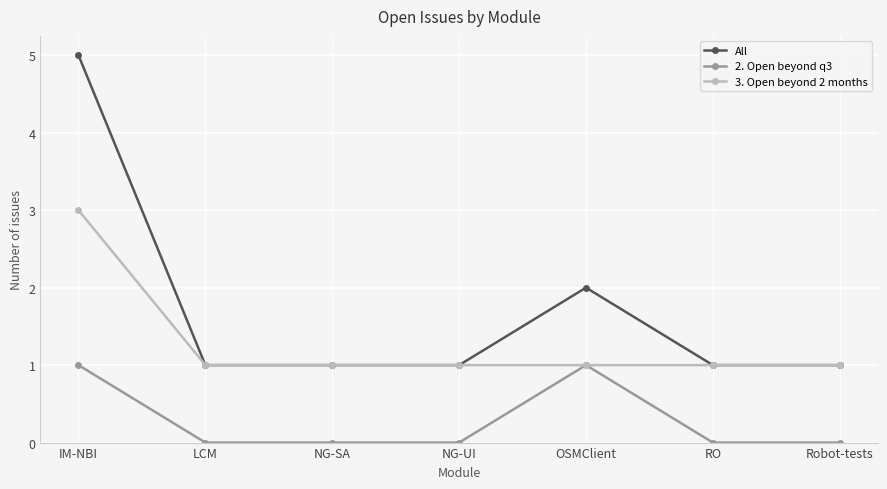

Does the chart display data point markers on the line(s)?

Yes